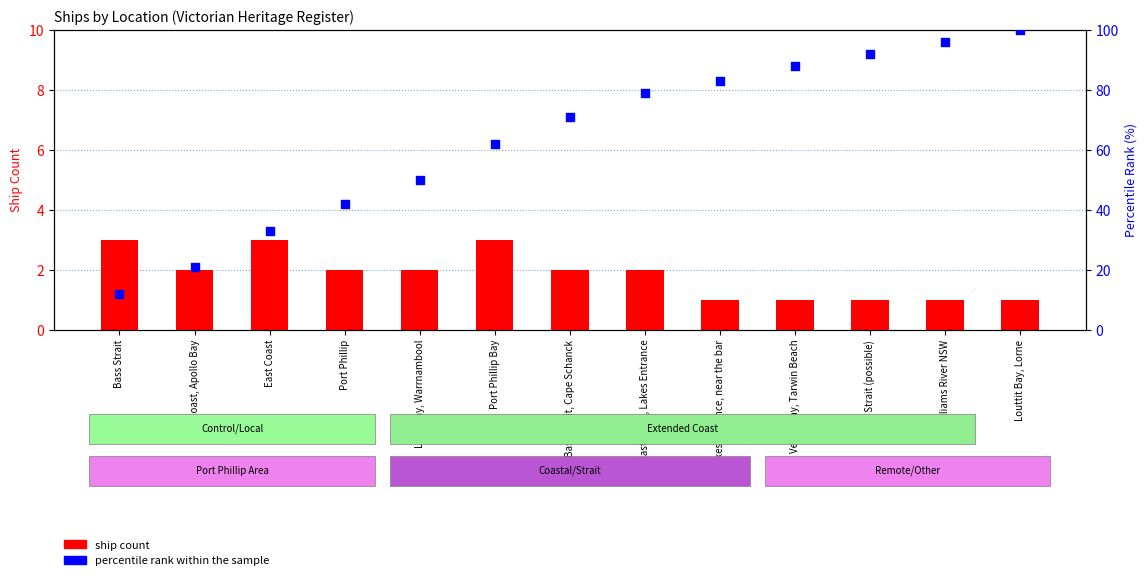

Which series contains the lowest Y value?

ship count